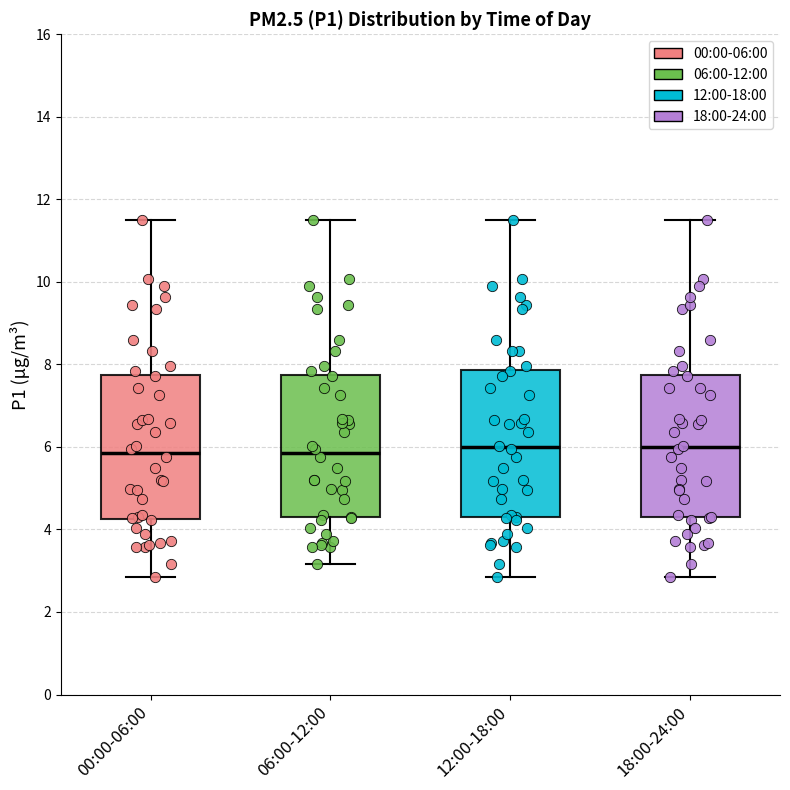

Reading left to right, transcribe this box plot: for each box, give where its median line is, the range the box spans, and where its two whiskers end, as read against the y-axis. The values are not printed on the chart, so give them approximately, as read against the axis.

00:00-06:00: median 5.8, box 4.2 to 7.8, whiskers 2.8 to 11.6
06:00-12:00: median 5.8, box 4.2 to 7.8, whiskers 3.2 to 11.6
12:00-18:00: median 6.0, box 4.2 to 7.8, whiskers 2.8 to 11.6
18:00-24:00: median 6.0, box 4.2 to 7.8, whiskers 2.8 to 11.6